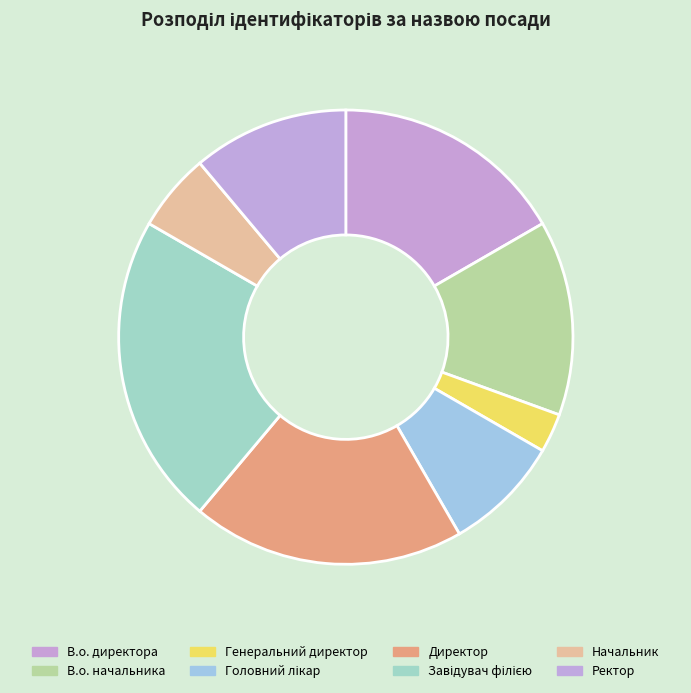

What is the total percentage of Завідувач філією and Головний лікар?

30.6%